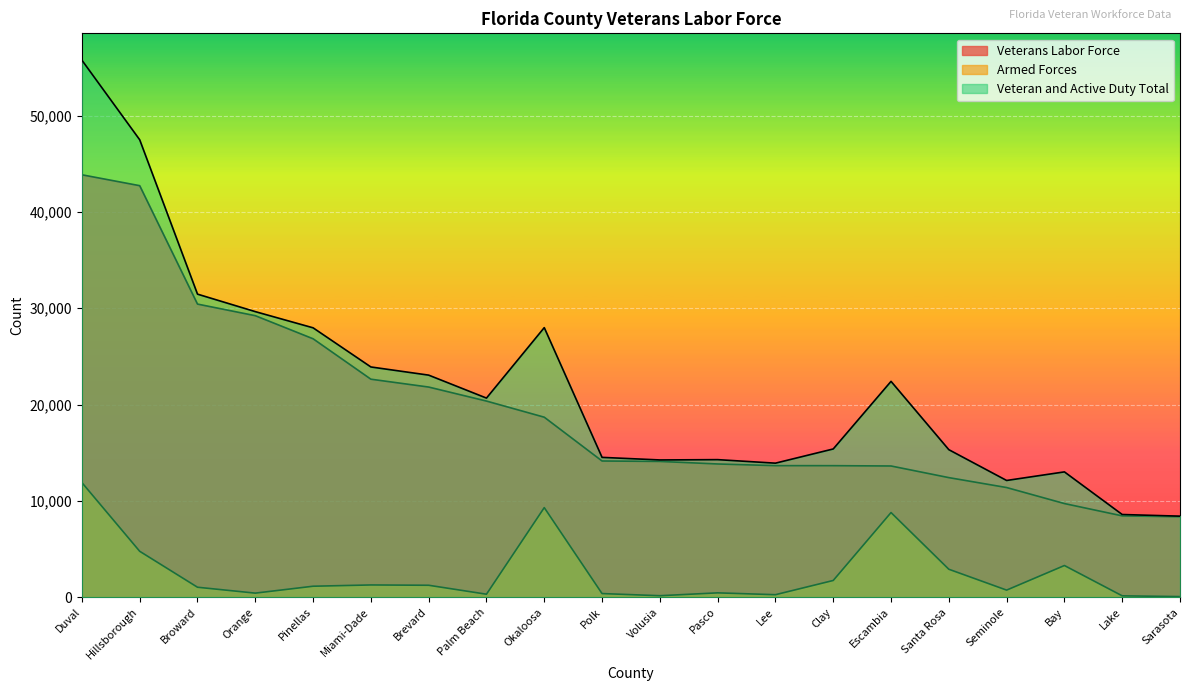

True or false: Veterans Labor Force and Armed Forces intersect in this chart.

False